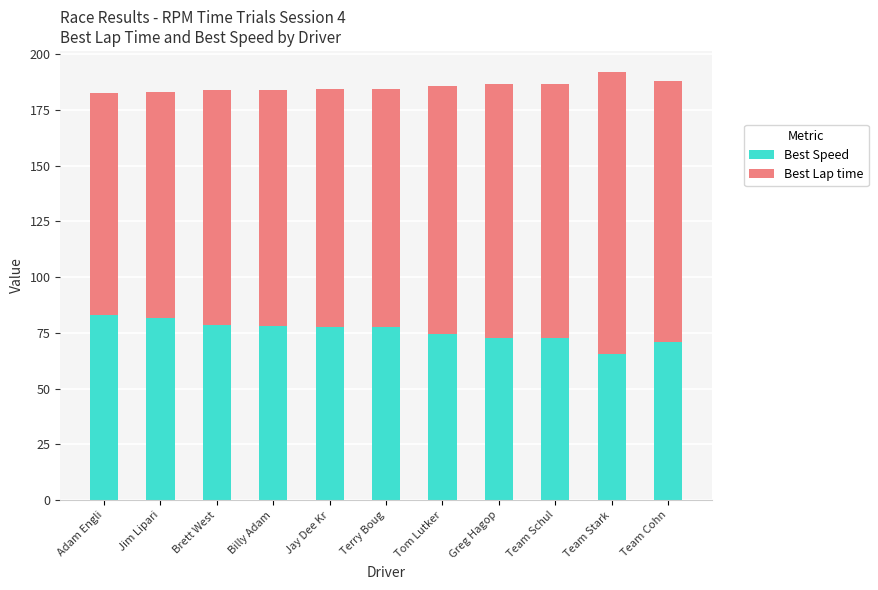

What is the total value across all series at Brett West?

184.0